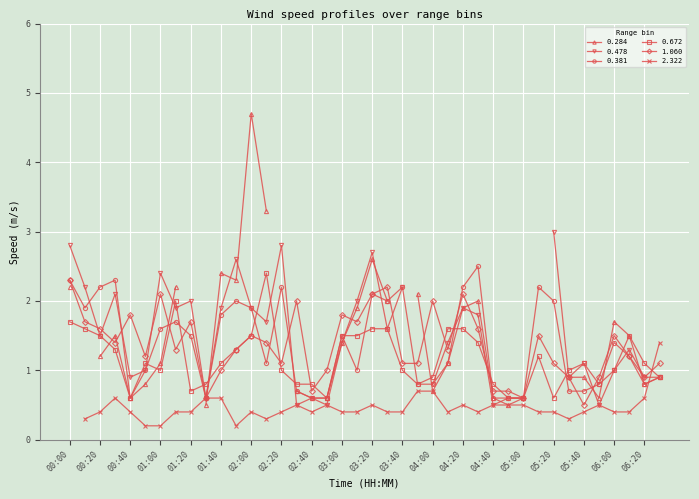

How many interior local valleys does the 0.381 series have?

7